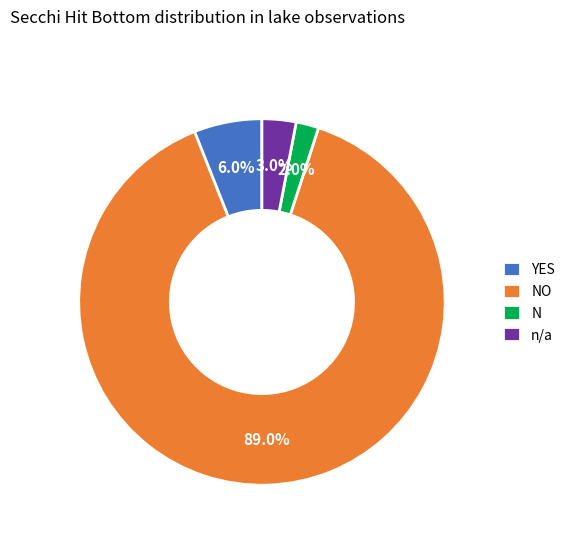

The YES slice represents 6% of the pie. True or false?

True